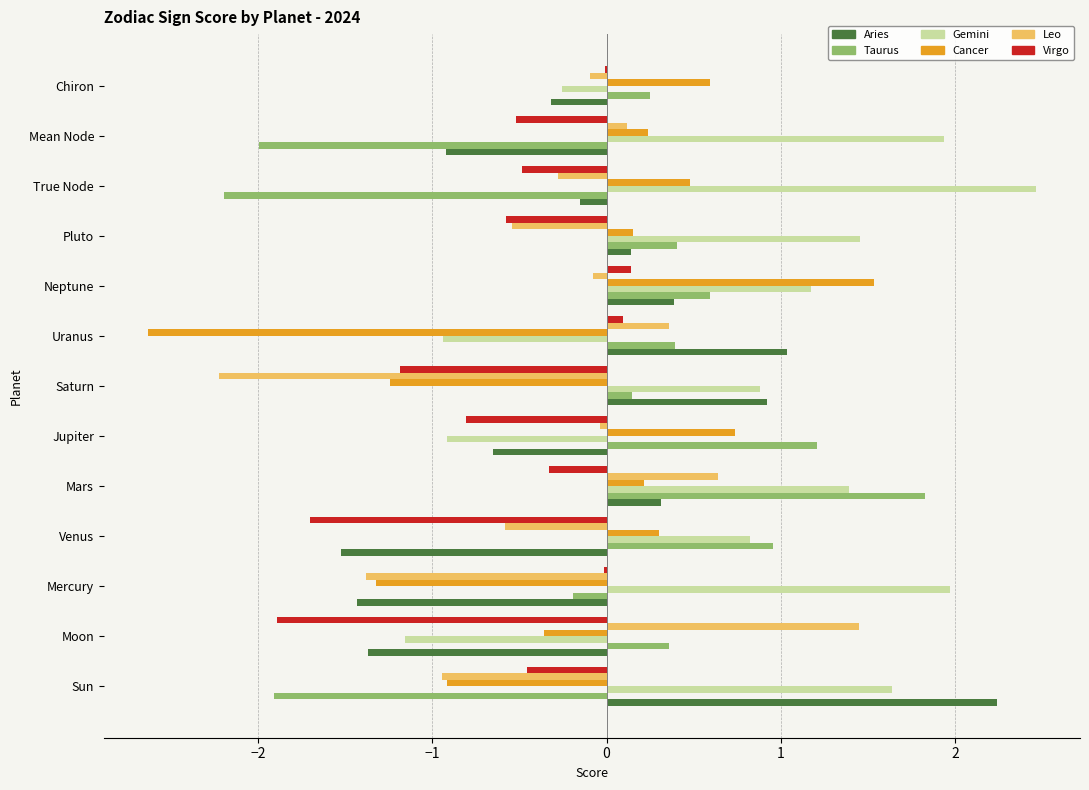

The Gemini series shows -0.9 at Uranus. True or false?

True